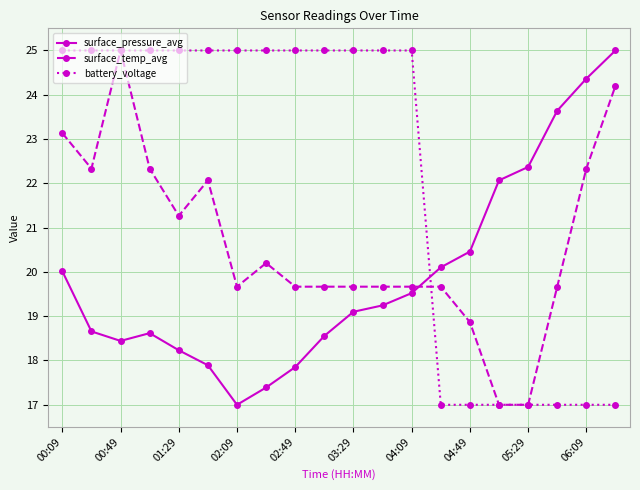

Rank the series by their average value, from highest to lowest.

battery_voltage, surface_temp_avg, surface_pressure_avg